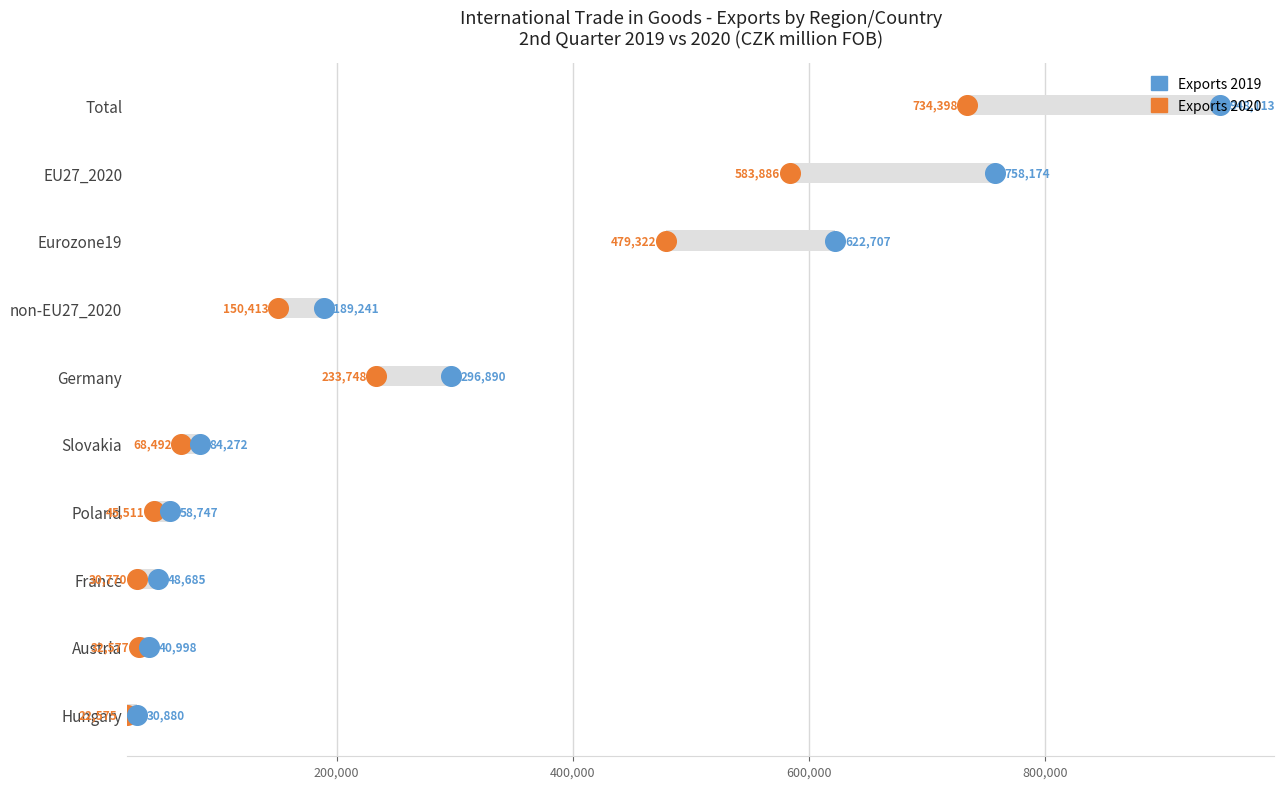

Which series reaches the minimum Y coordinate?

Exports 2020